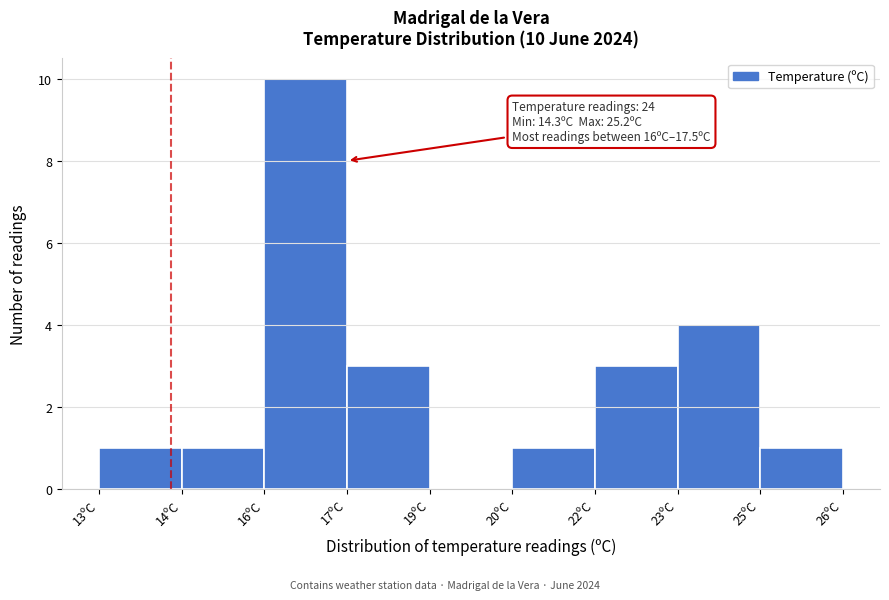

Reading left to right, list all the values displayed in this chart.

13ºC=1	14ºC=1	16ºC=10	17ºC=3	19ºC=0	20ºC=1	22ºC=3	23ºC=4	25ºC=1